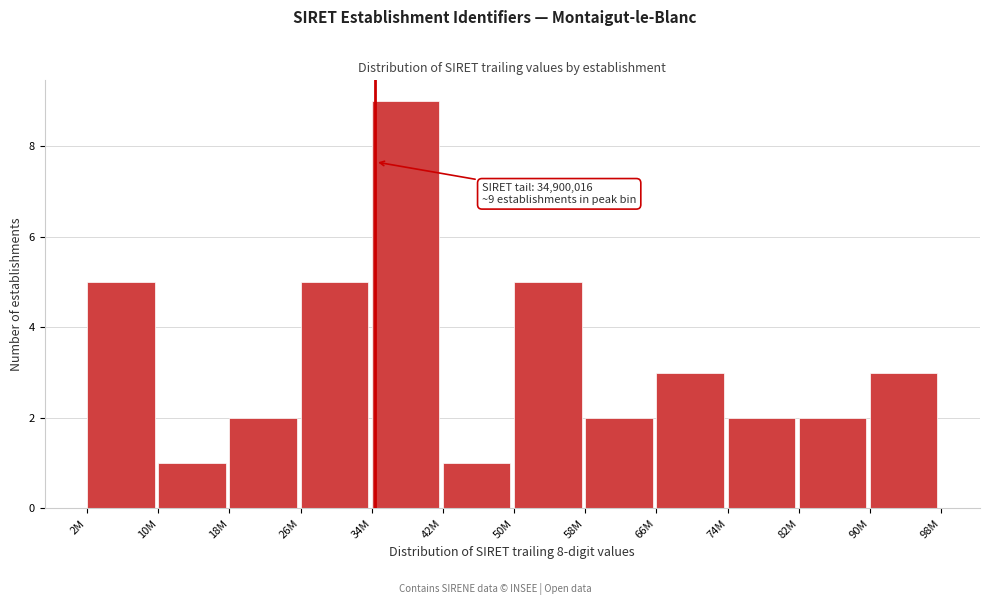

Reading left to right, list all the values displayed in this chart.

2M=5	10M=1	18M=2	26M=5	34M=9	42M=1	50M=5	58M=2	66M=3	74M=2	82M=2	90M=3